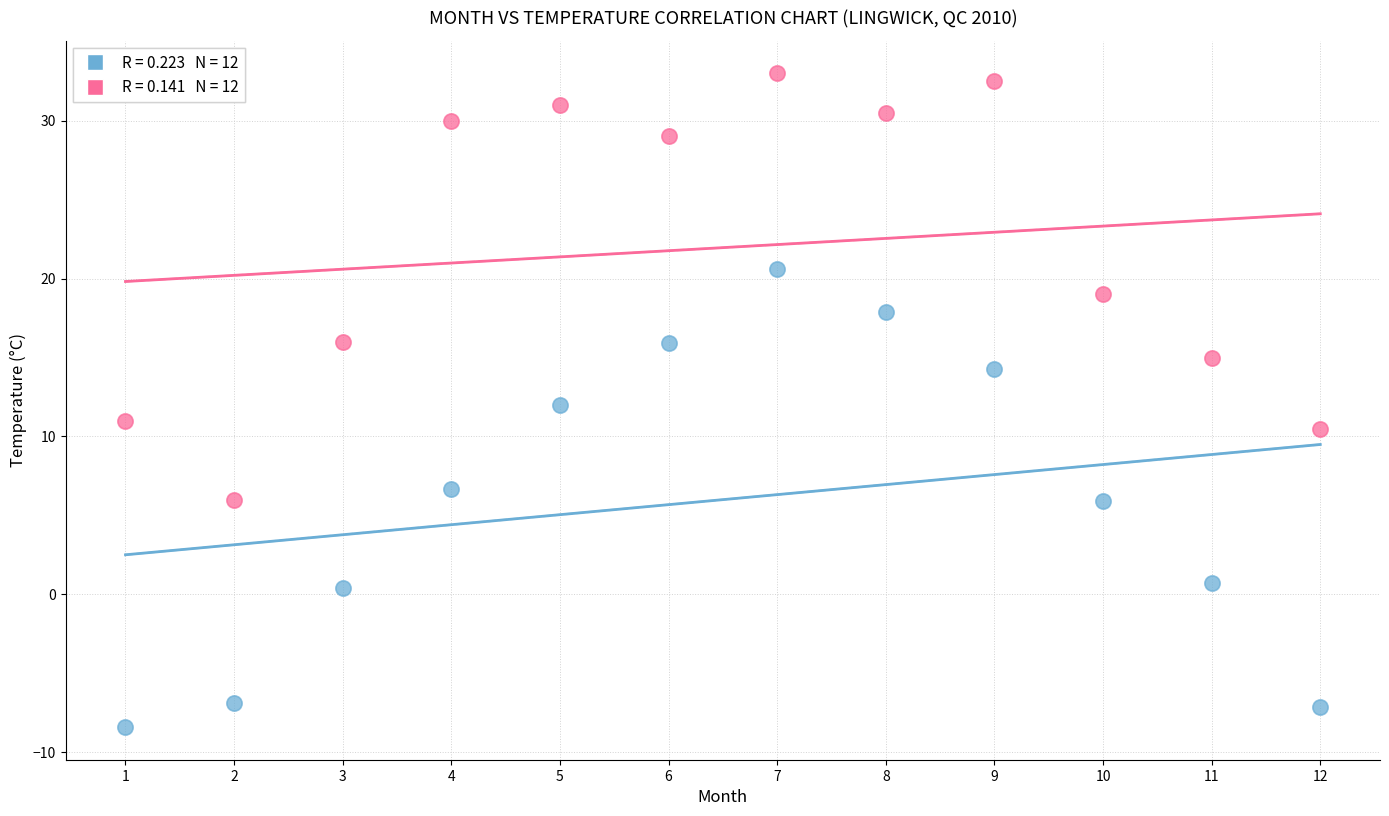

Across all data points, what is the range of Y values (max minus min)?

41.4